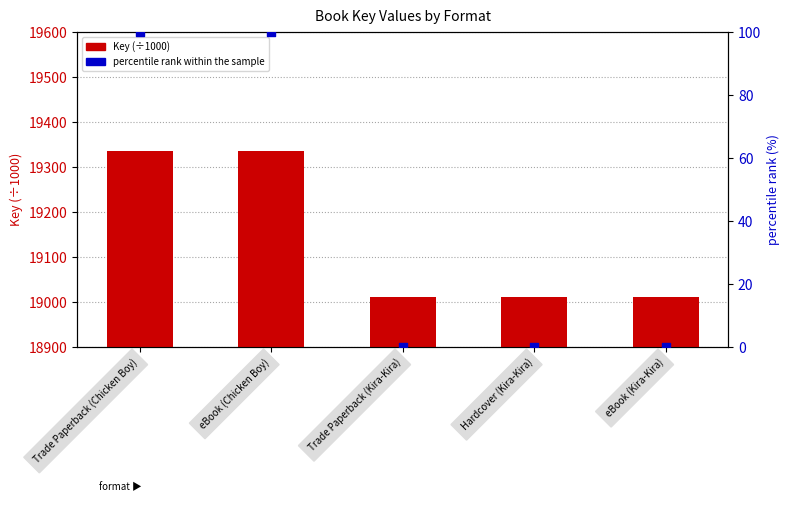

Which series has the widest spread of Y values?

Key (÷1000)